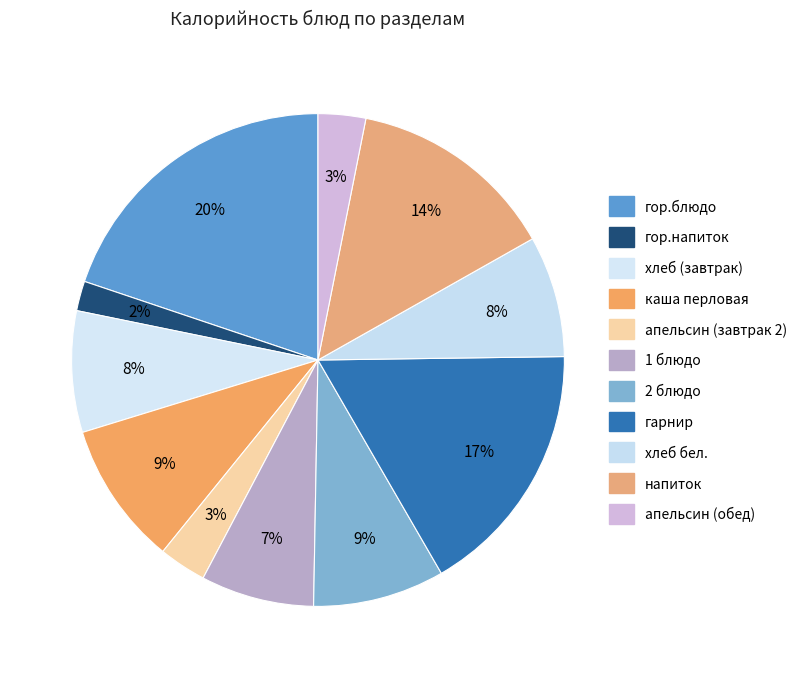

How many segments does this pie chart have?

11